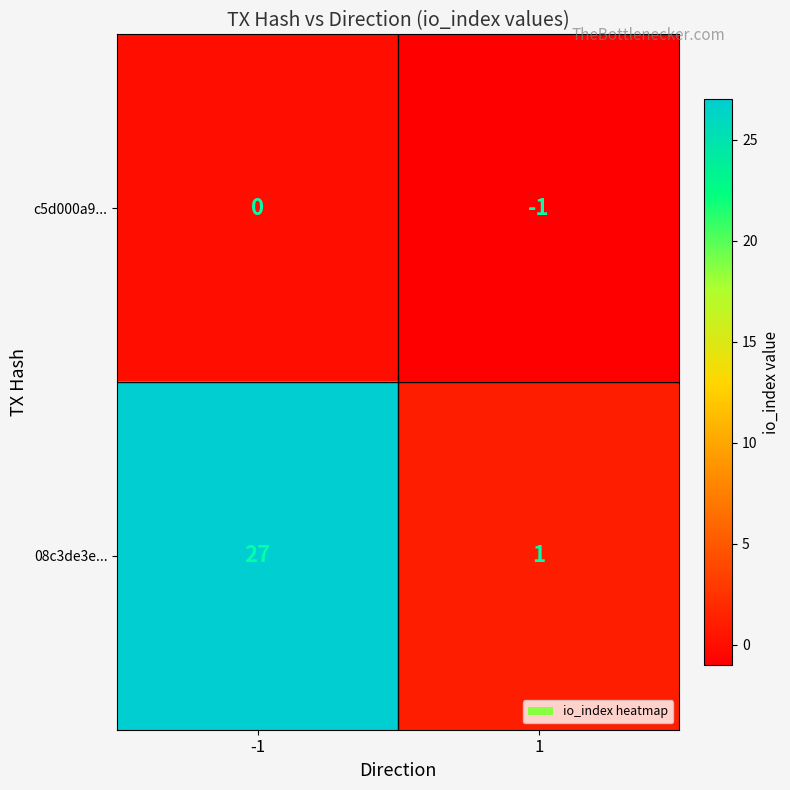

What value does the 08c3de3e... series have at -1, to the nearest 5?

25